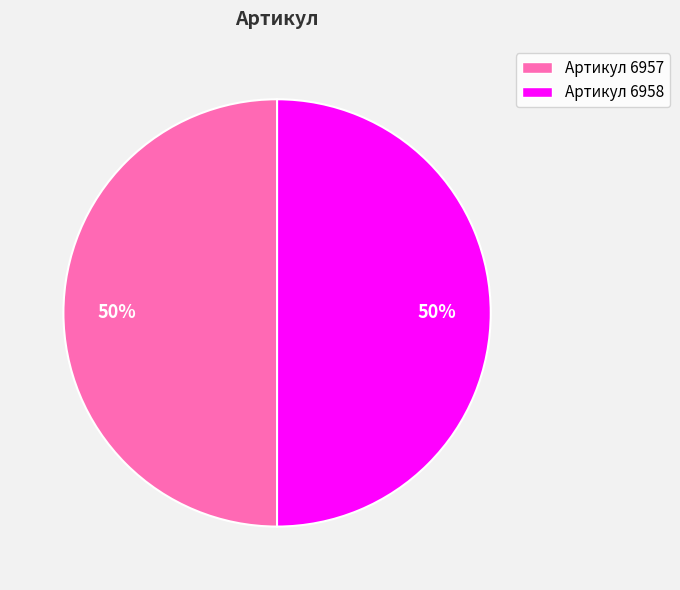

To the nearest percent, what portion does Артикул 6957 represent?

50%